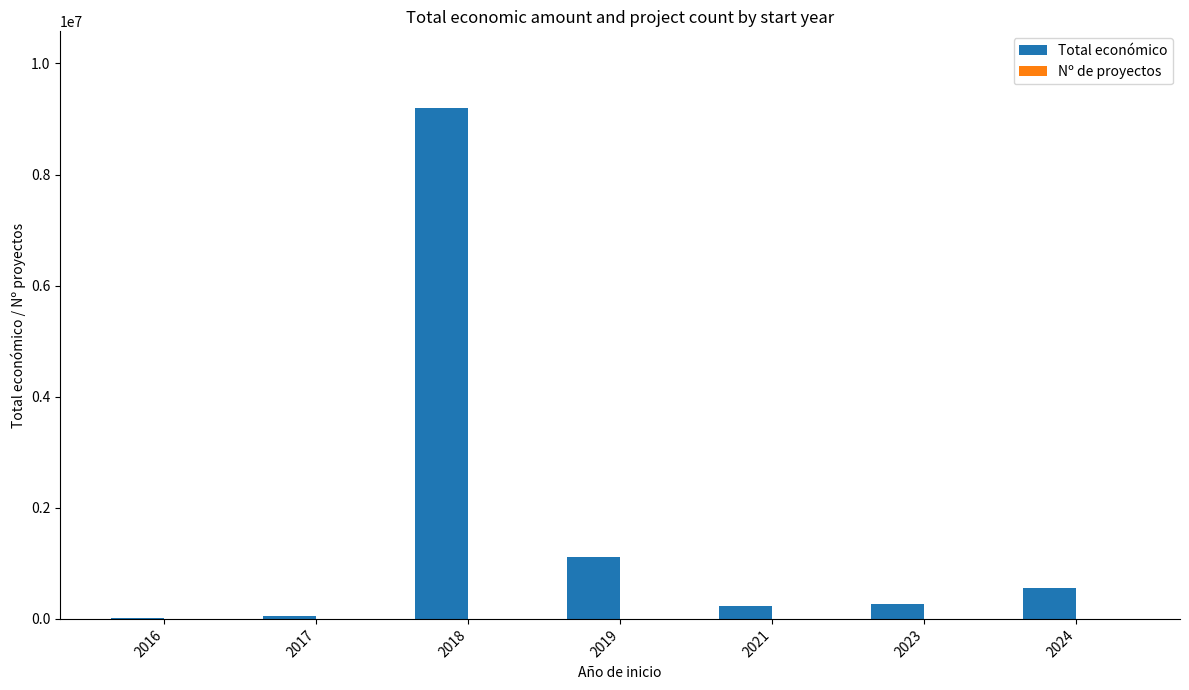

Between 2018 and 2021, which series saw the biggest shift?

Total económico